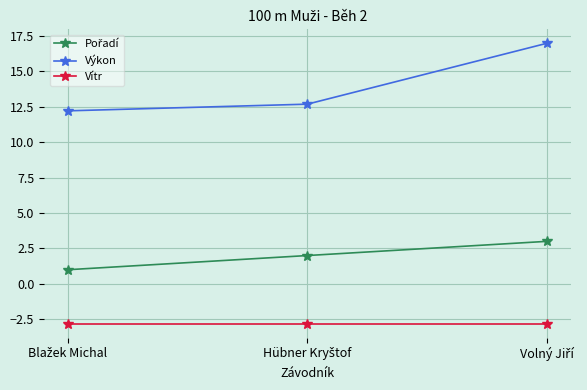

What is the average value of the Výkon series?

14.0